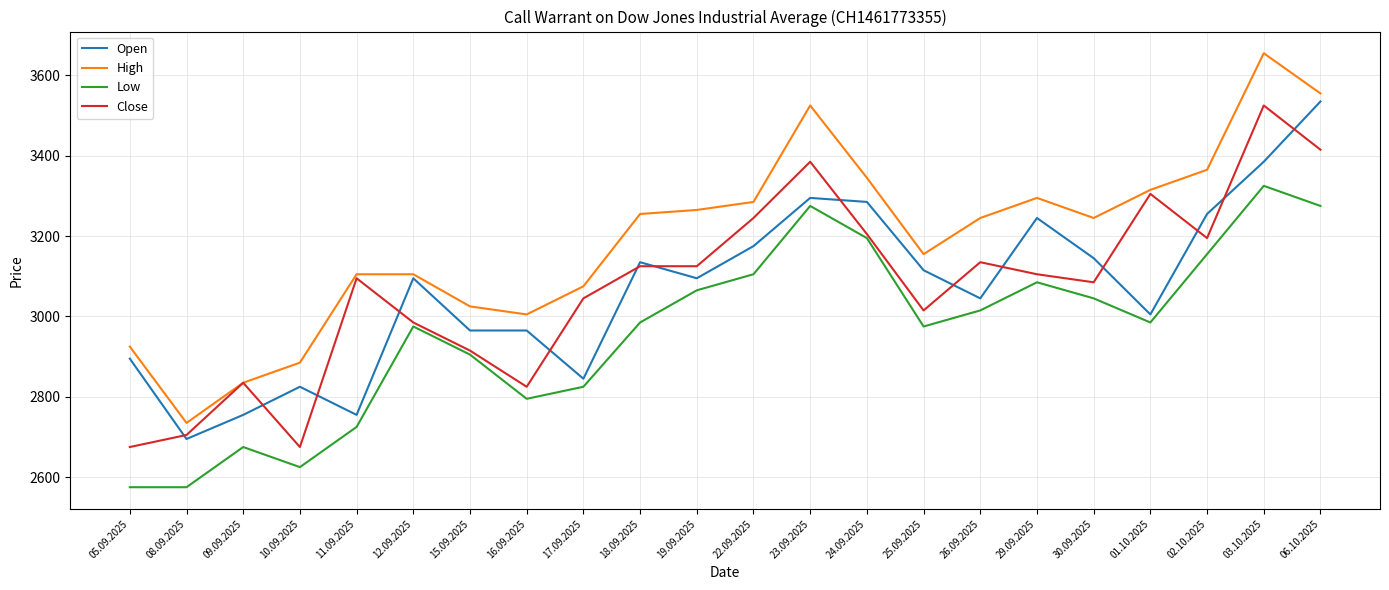

True or false: High has a value of 1789 at 06.10.2025.

False